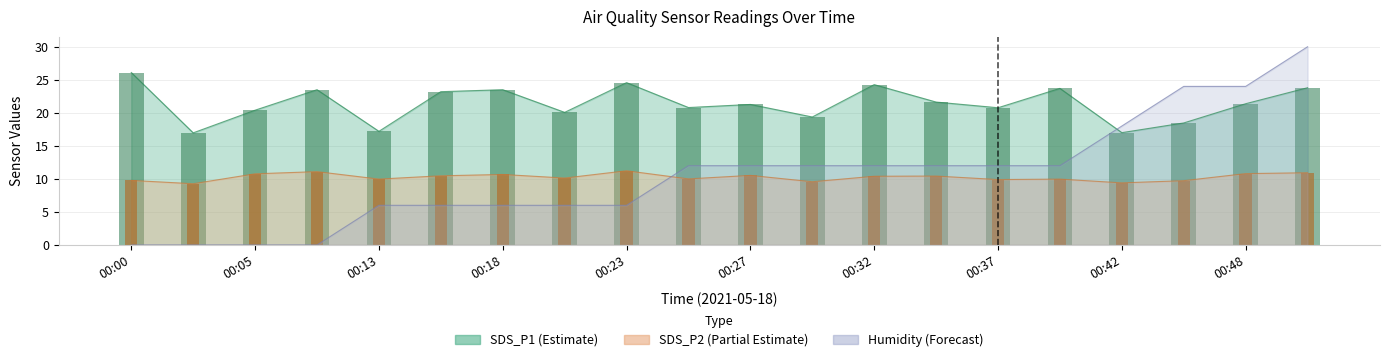

How many categories are shown in the chart?

20